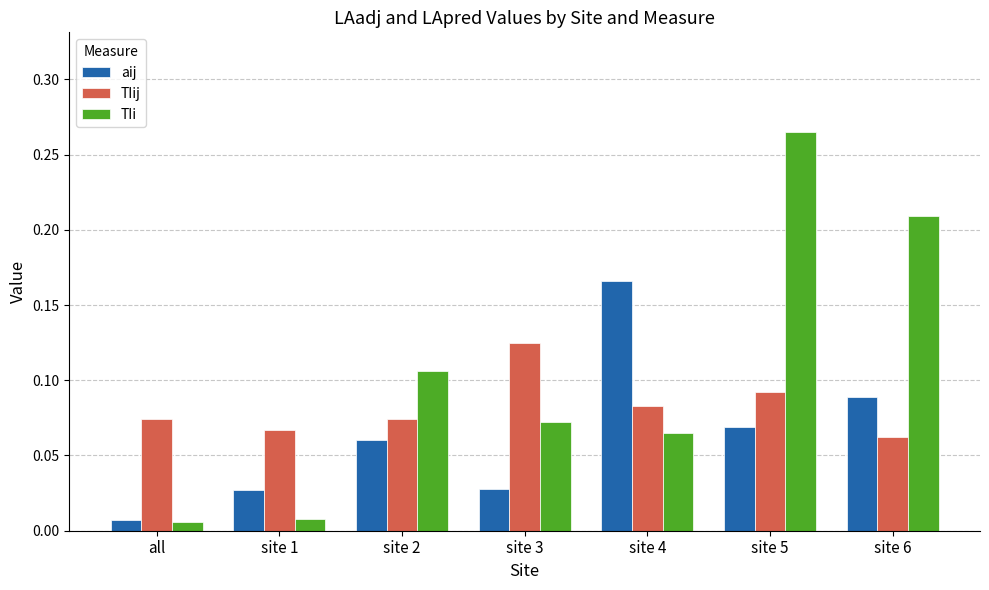

True or false: aij has a value of 0.0 at site 5.

False